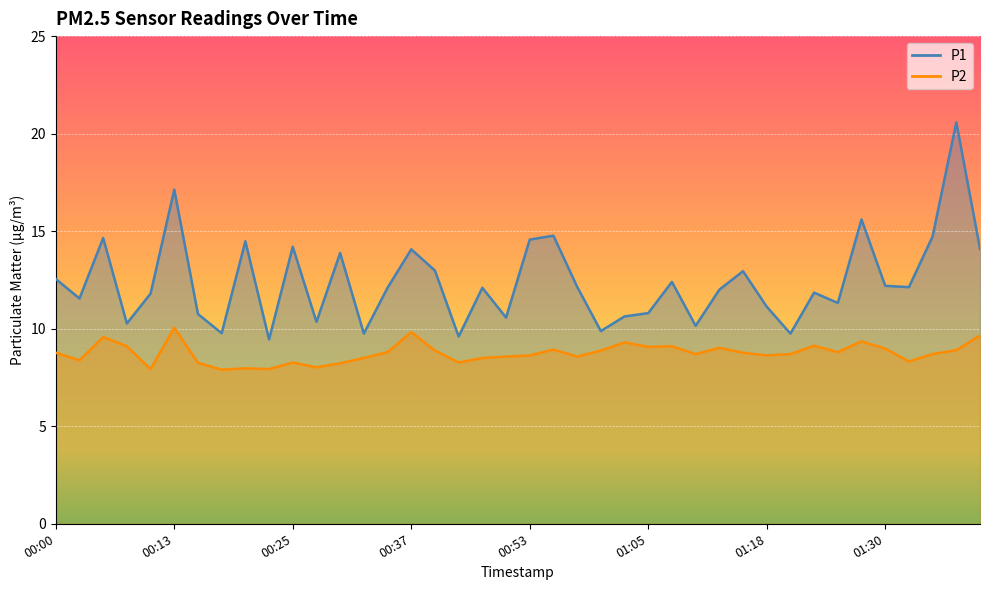

What is the sum of the P1 values at 01:13 and 00:22?

21.4